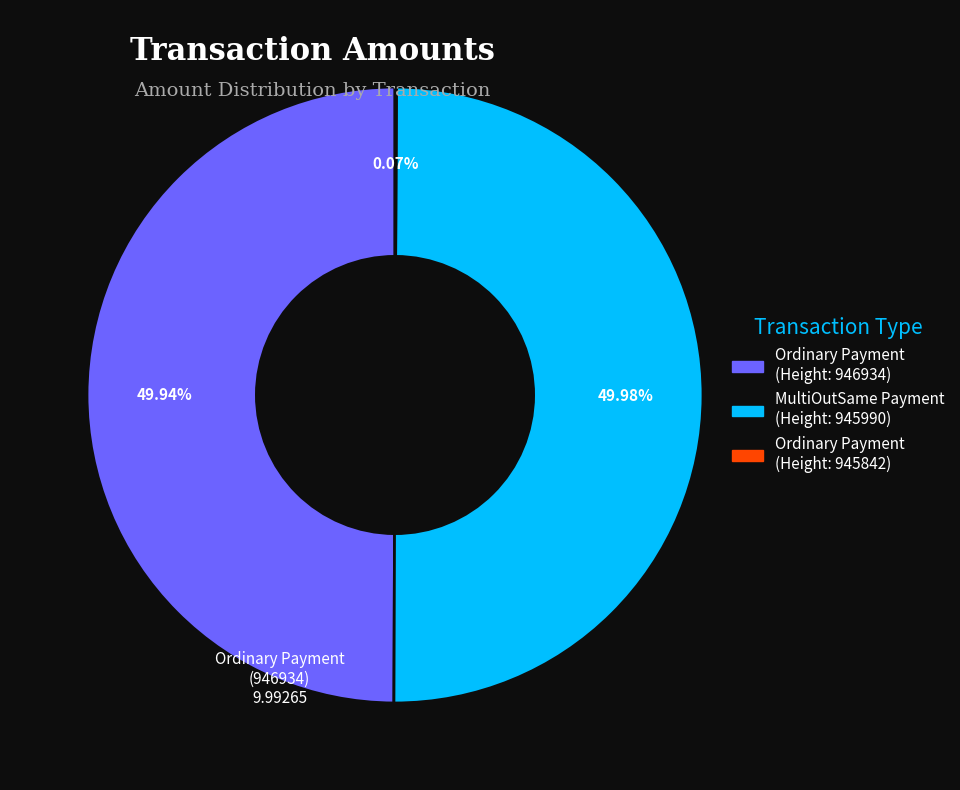

Approximately how many times larger is the value at Ordinary Payment (Height: 946934) compared to MultiOutSame Payment (Height: 945990)?

1.0